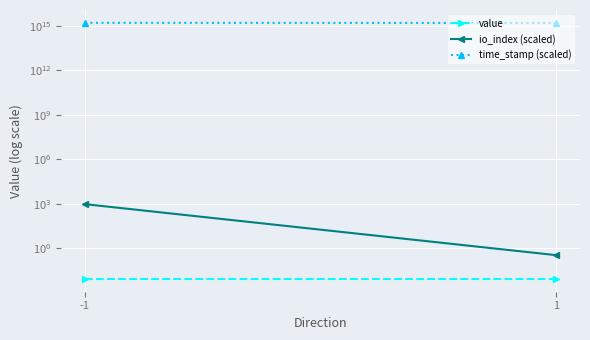

True or false: time_stamp (scaled) has a value of 2589935704876823.0 at -1.

False